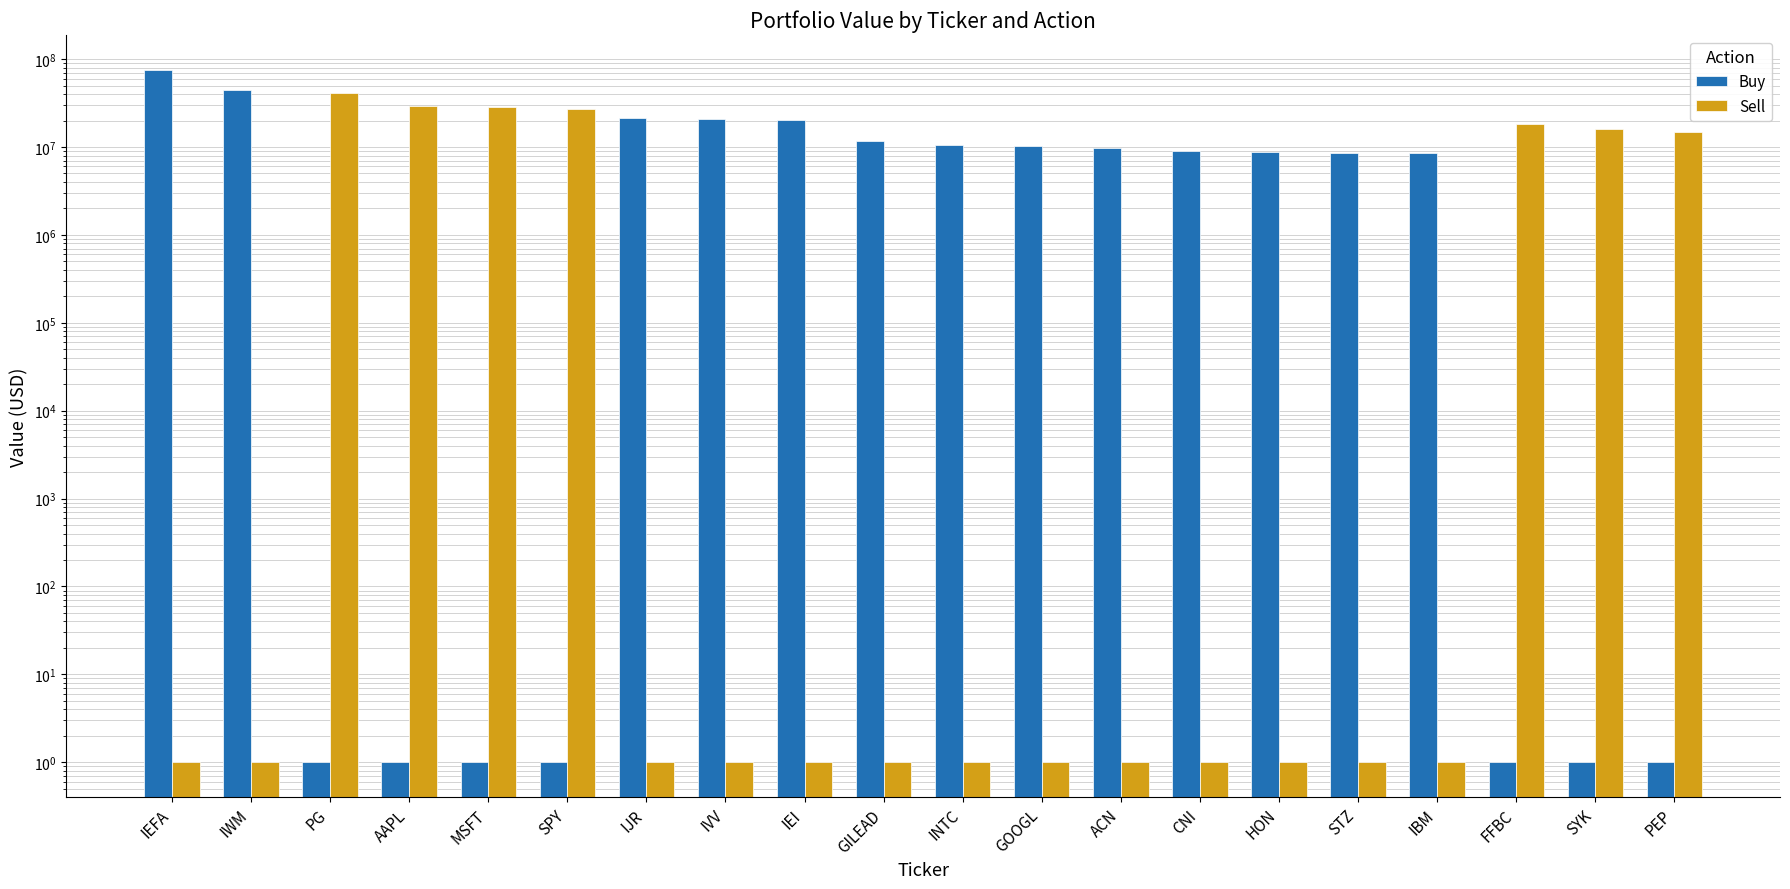

Reading left to right, list all the values displayed in this chart.

Buy: IEFA=75926695	IWM=44641701	PG=1	AAPL=1	MSFT=1	SPY=1	IJR=21457719	IVV=20675333	IEI=20494551	GILEAD=11600278	INTC=10646607	GOOGL=10367644	ACN=9767646	CNI=8886972	HON=8786790	STZ=8533922	IBM=8462369	FFBC=1	SYK=1	PEP=1
Sell: IEFA=1	IWM=1	PG=40687514	AAPL=29496575	MSFT=28550199	SPY=27261239	IJR=1	IVV=1	IEI=1	GILEAD=1	INTC=1	GOOGL=1	ACN=1	CNI=1	HON=1	STZ=1	IBM=1	FFBC=18057361	SYK=16212023	PEP=14773457